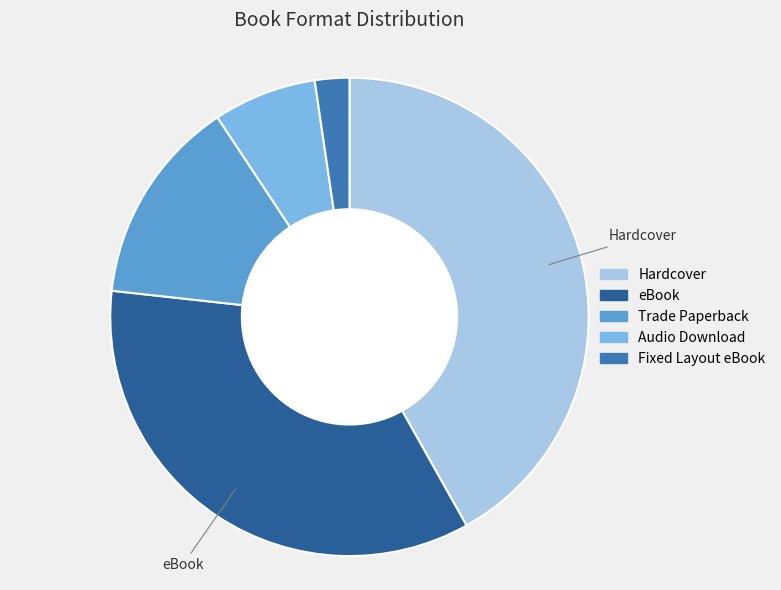

Rank the categories by value from lowest to highest.

Fixed Layout eBook, Audio Download, Trade Paperback, eBook, Hardcover